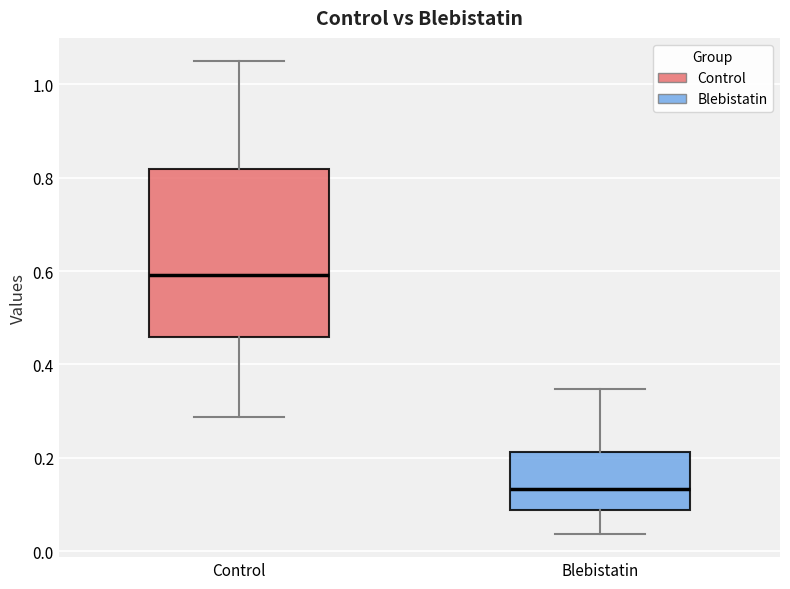

Reading left to right, read every box against the y-axis: the position of its median line, the range the box covers, and the ends of its whiskers. The values are not printed on the chart, so give them approximately, as read against the axis.

Control: median 0.60, box 0.46 to 0.82, whiskers 0.28 to 1.04
Blebistatin: median 0.14, box 0.08 to 0.22, whiskers 0.04 to 0.34